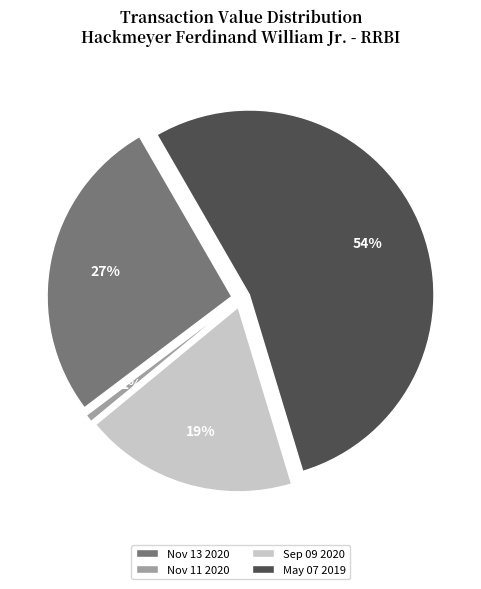

What is the ratio of the value at 2019-05-07 (RRBI) to the value at 2020-09-09 (RRBI)?

2.9